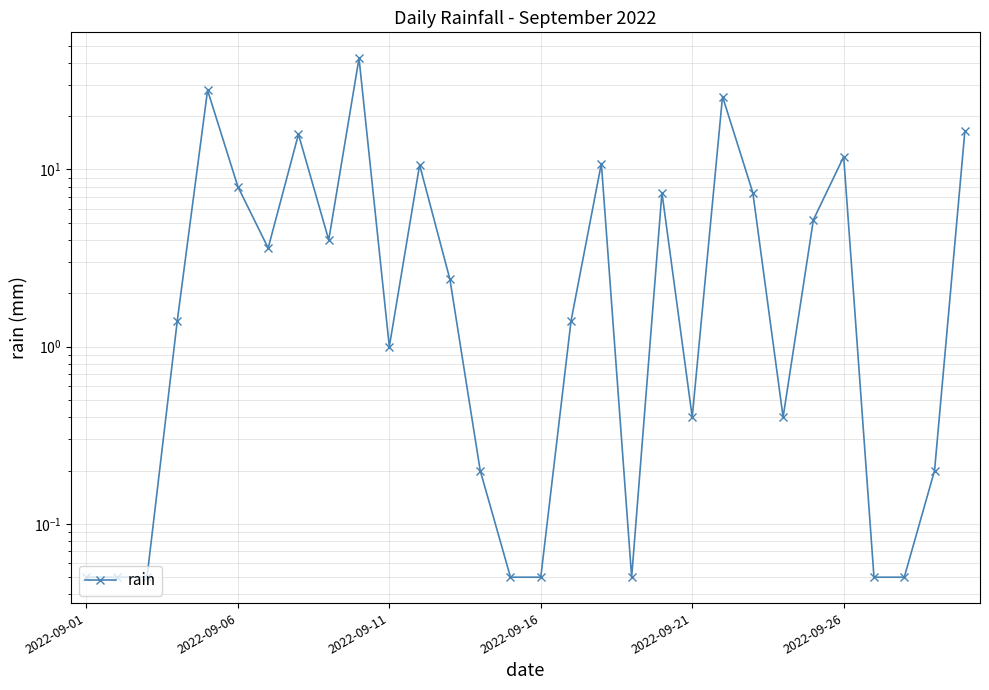

List the labels in order of value, smallest first.

2022-09-01, 2022-09-06, 2022-09-11, 14, 15, 18, 26, 27, 13, 28, 20, 23, 10, 2022-09-16, 16, 12, 6, 8, 24, 19, 22, 2022-09-26, 11, 17, 25, 7, 29, 21, 2022-09-21, 9